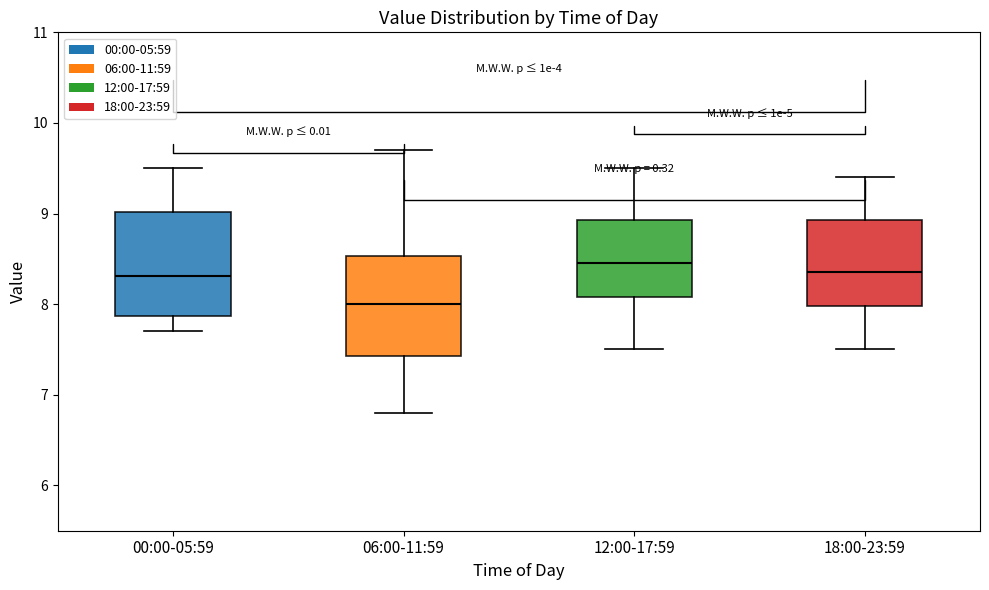

Reading left to right, read every box against the y-axis: the position of its median line, the range the box covers, and the ends of its whiskers. The values are not printed on the chart, so give them approximately, as read against the axis.

00:00-05:59: median 8.3, box 7.9 to 9.0, whiskers 7.7 to 9.5
06:00-11:59: median 8.0, box 7.4 to 8.5, whiskers 6.8 to 9.7
12:00-17:59: median 8.5, box 8.1 to 8.9, whiskers 7.5 to 9.5
18:00-23:59: median 8.4, box 8.0 to 8.9, whiskers 7.5 to 9.4